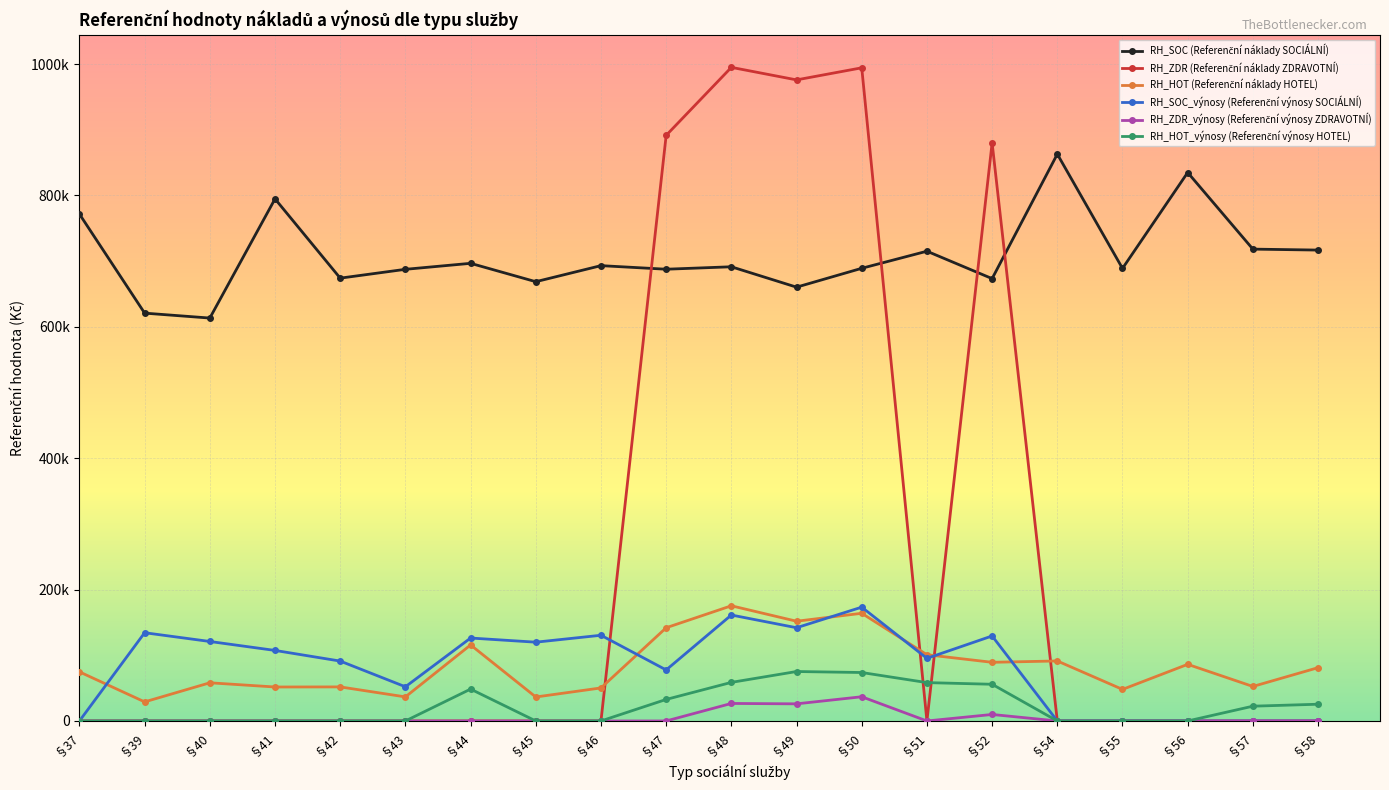

True or false: RH_ZDR_výnosy (Referenční výnosy ZDRAVOTNÍ) and RH_SOC_výnosy (Referenční výnosy SOCIÁLNÍ) cross at least once.

False